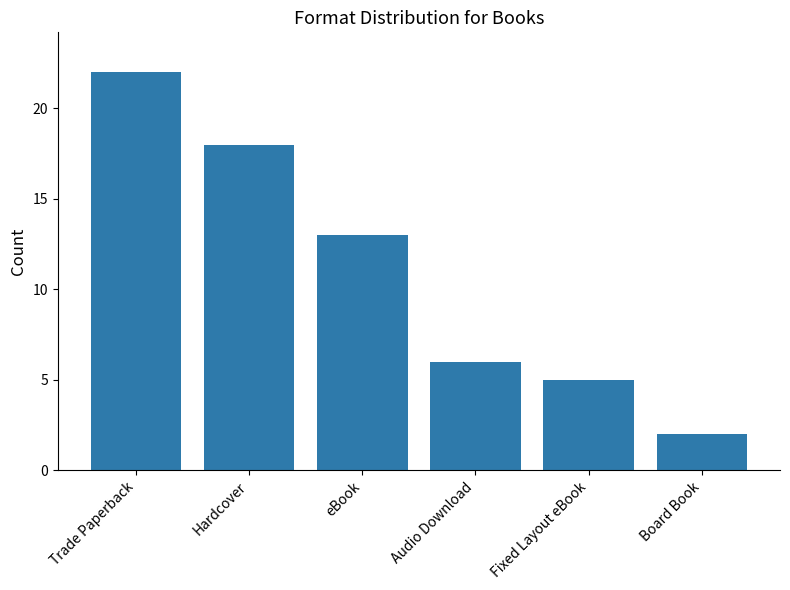

How many series are shown in this chart?

1